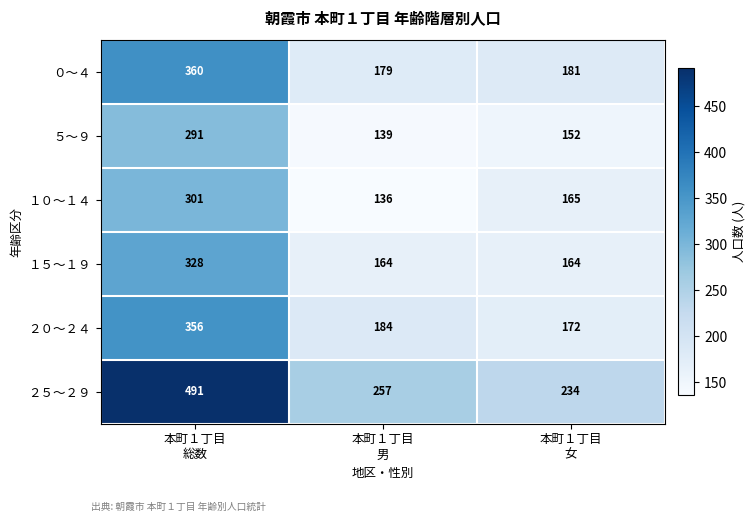

What is the highest value of the １５～１９ series?

328